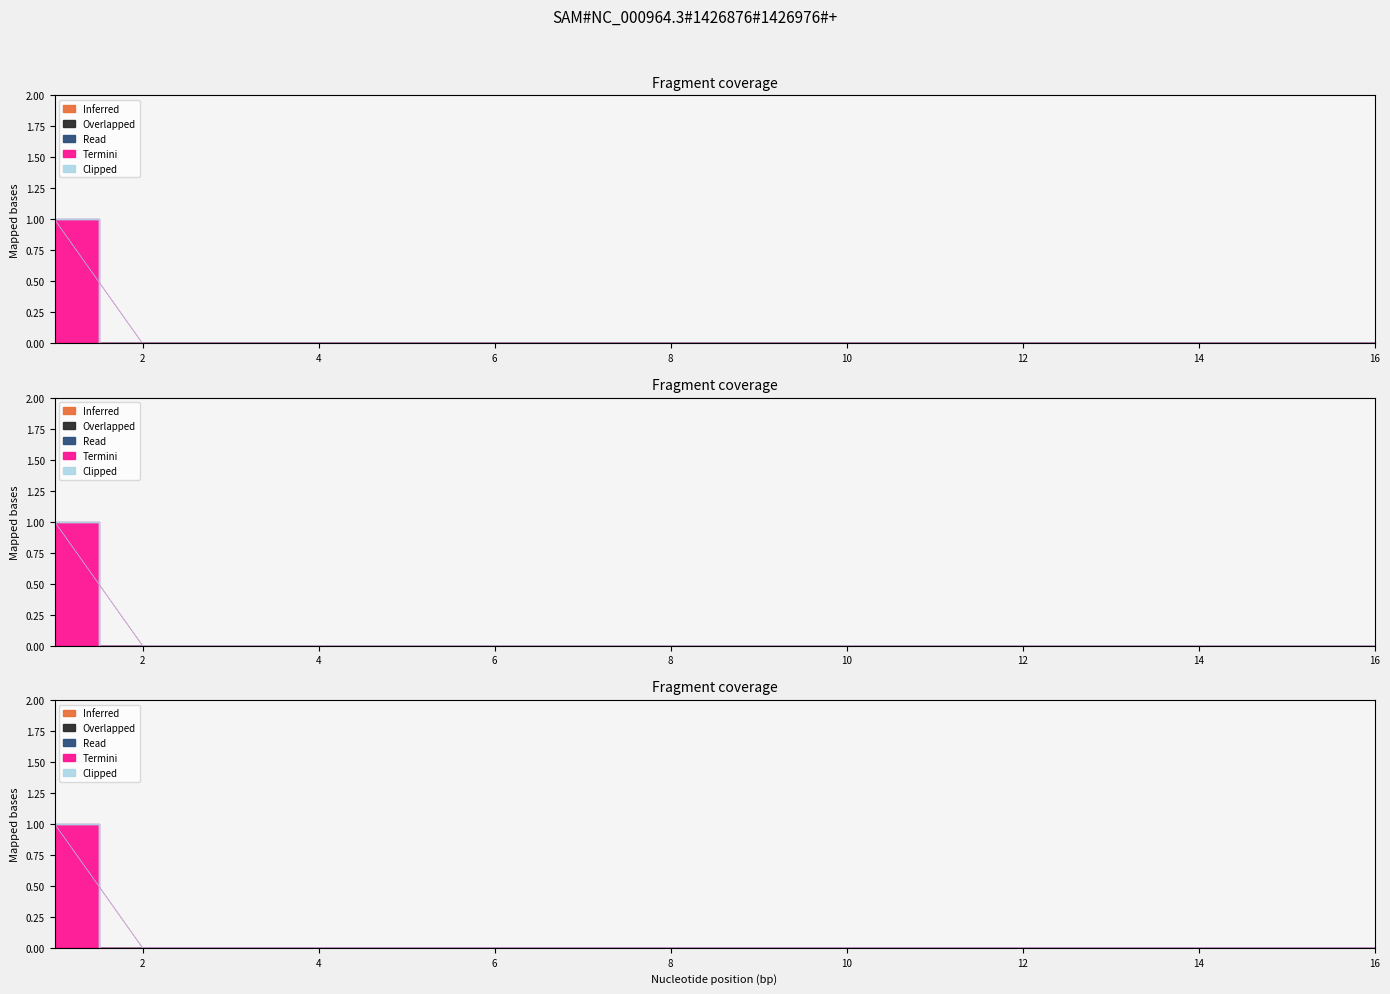

At which category does the chart reach its peak across all series?

1